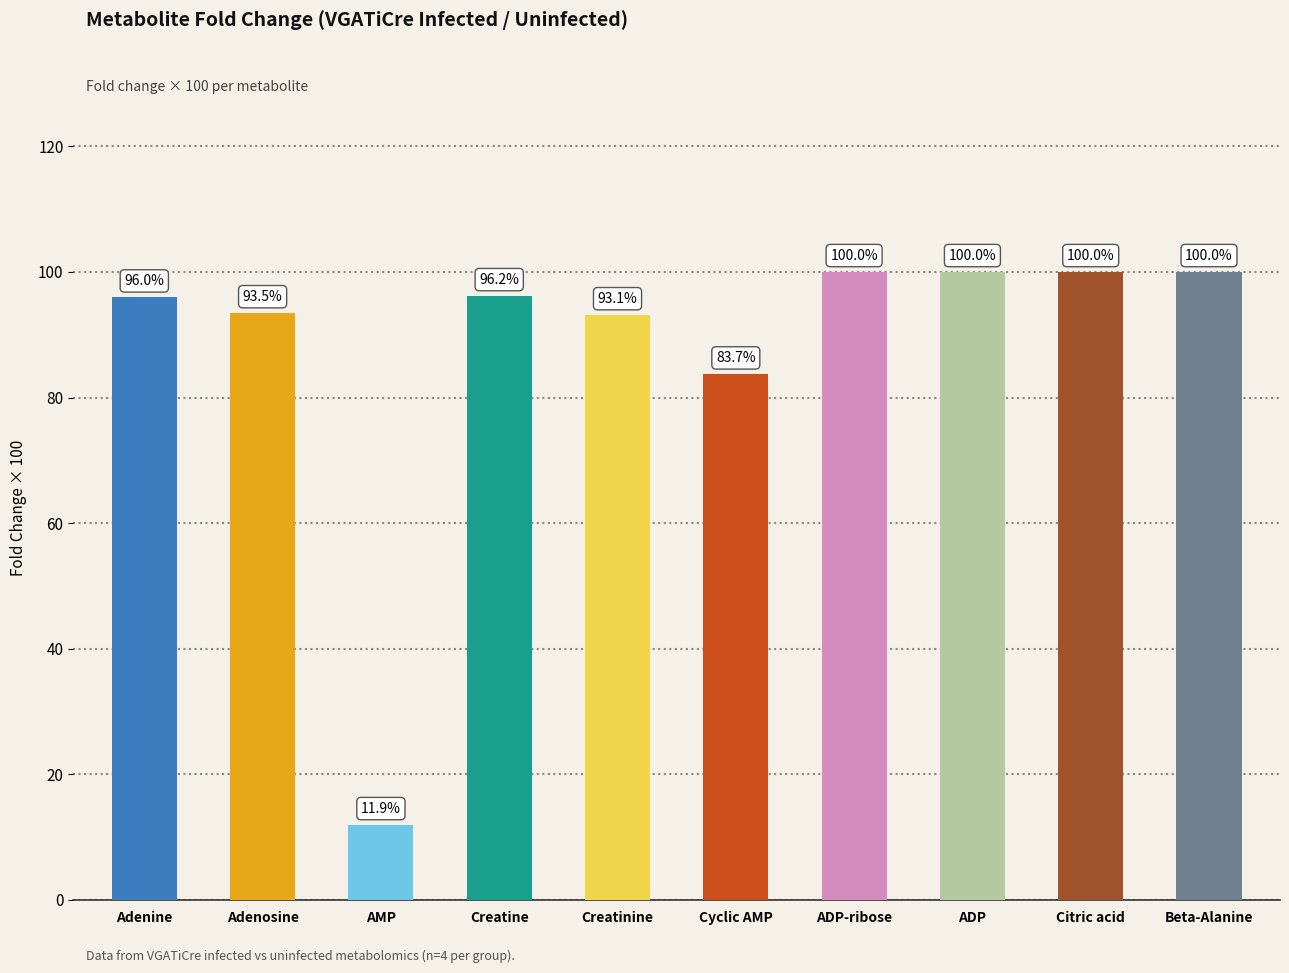

Which category has the lowest value across all series?

AMP